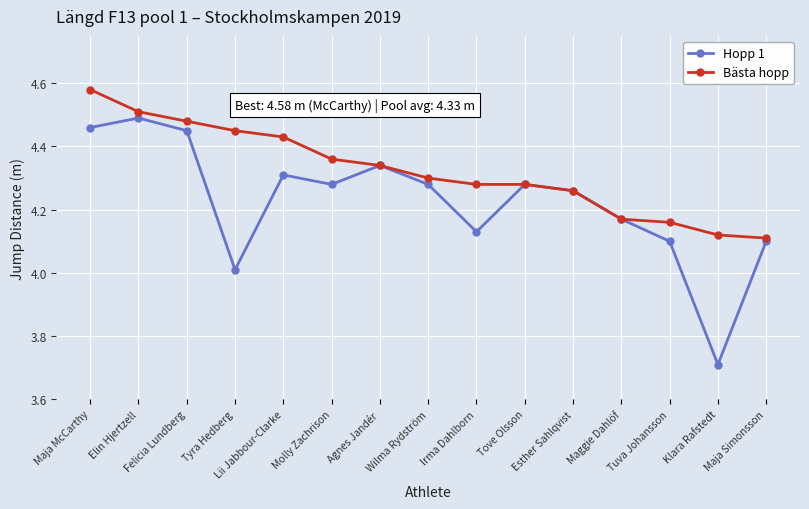

Is this an area chart (filled region under the line)?

No